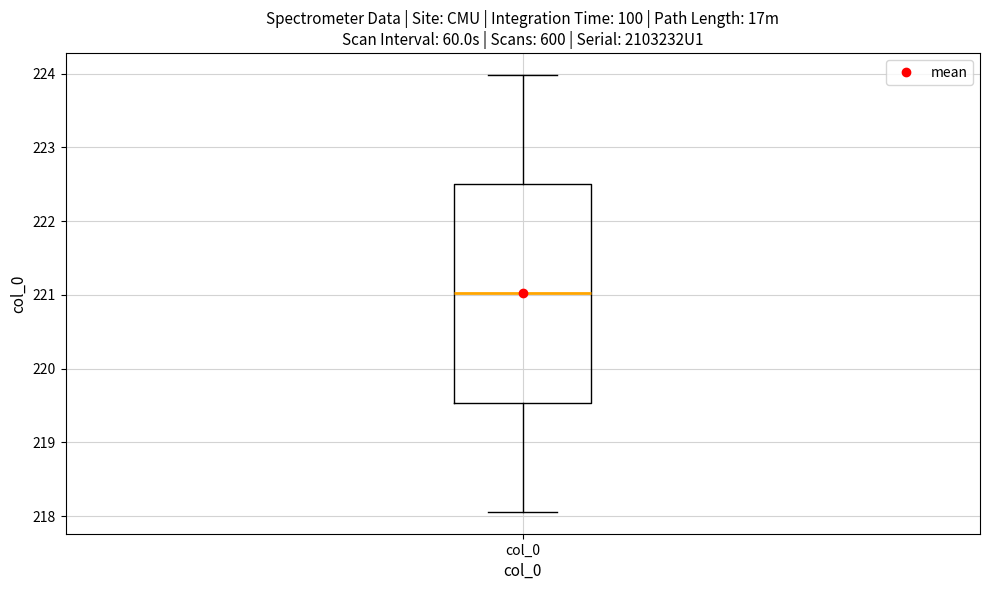

Transcribe this box plot: give where the median line is, the range the box spans, and where the two whiskers end, as read against the y-axis. The values are not printed on the chart, so give them approximately, as read against the axis.

median 221.0, box 219.5 to 222.5, whiskers 218.1 to 224.0